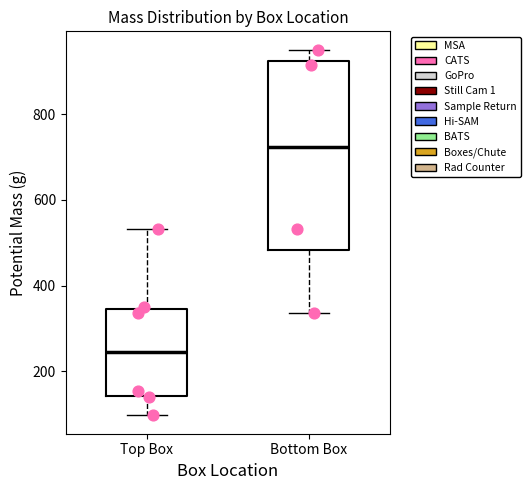

Which box is the tallest, from its lower edge to its upper edge?

Bottom Box